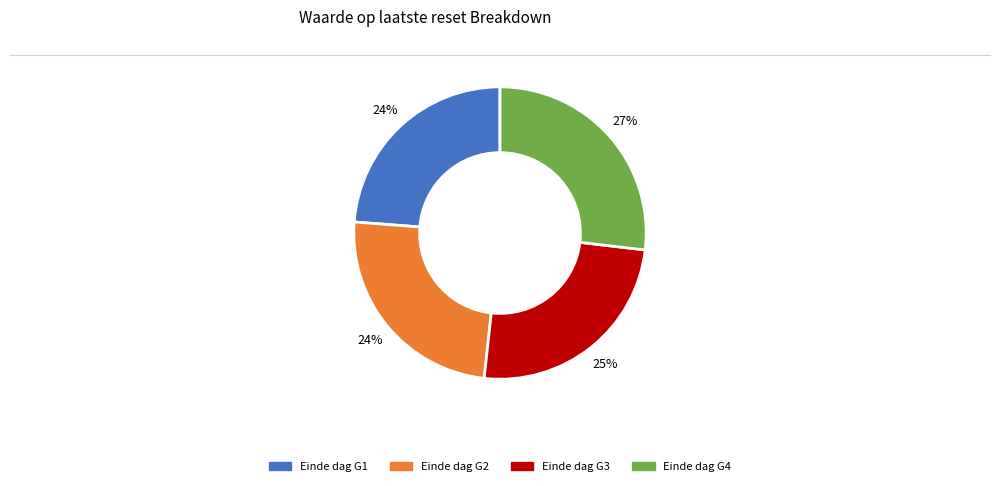

To the nearest percent, what is the difference between the largest and smallest slice percentages?

3%